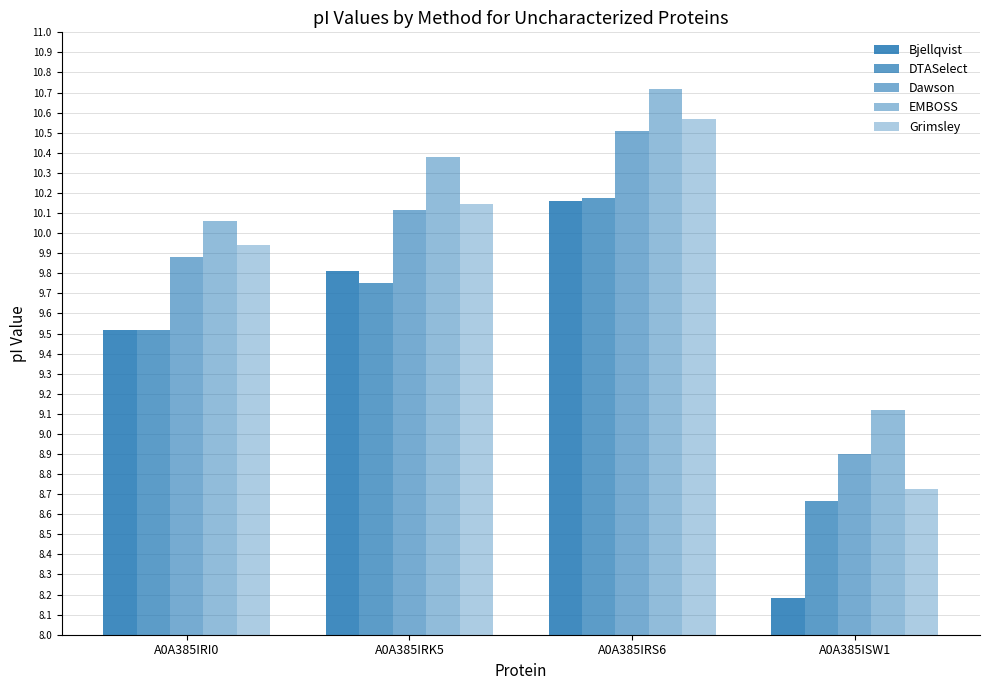

Reading left to right, extract all data points from this chart.

Bjellqvist: A0A385IRI0=9.5	A0A385IRK5=9.8	A0A385IRS6=10.2	A0A385ISW1=8.2
DTASelect: A0A385IRI0=9.5	A0A385IRK5=9.8	A0A385IRS6=10.2	A0A385ISW1=8.7
Dawson: A0A385IRI0=9.9	A0A385IRK5=10.1	A0A385IRS6=10.5	A0A385ISW1=8.9
EMBOSS: A0A385IRI0=10.1	A0A385IRK5=10.4	A0A385IRS6=10.7	A0A385ISW1=9.1
Grimsley: A0A385IRI0=9.9	A0A385IRK5=10.1	A0A385IRS6=10.6	A0A385ISW1=8.7